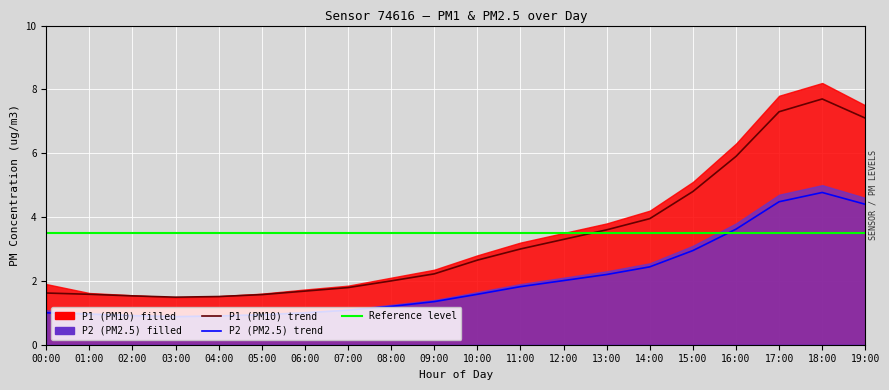

Where is the first local minimum for P2 (PM2.5) trend?

03:00